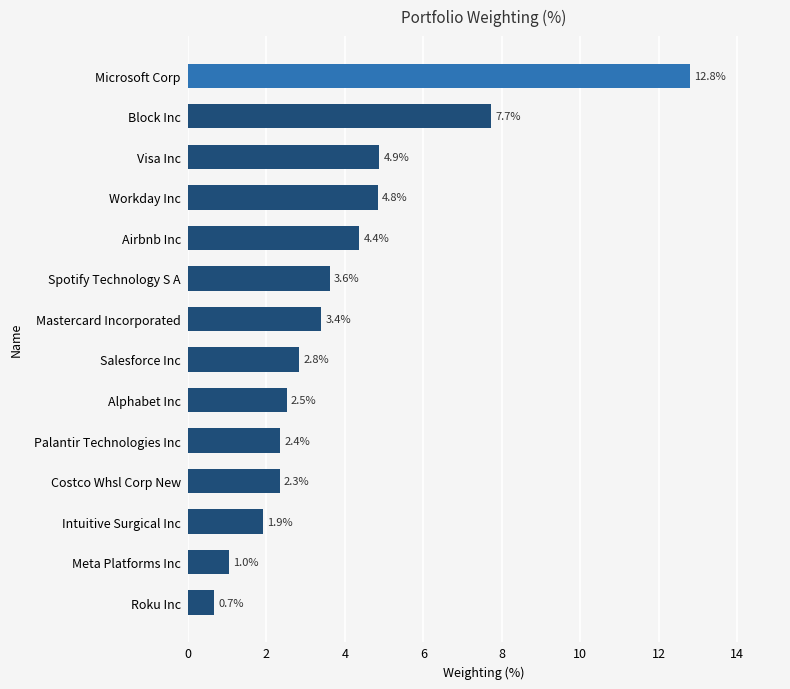

The value at Workday Inc is 4.8. True or false?

True